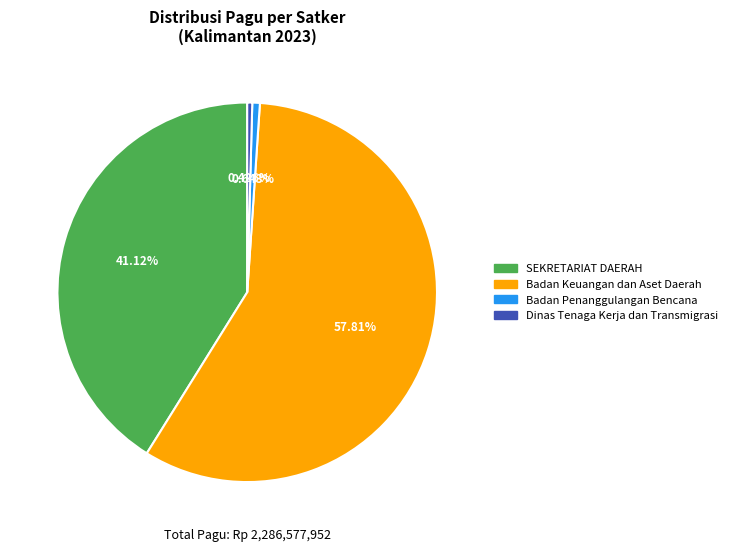

To the nearest percent, what percentage of the pie is Badan Penanggulangan Bencana?

1%